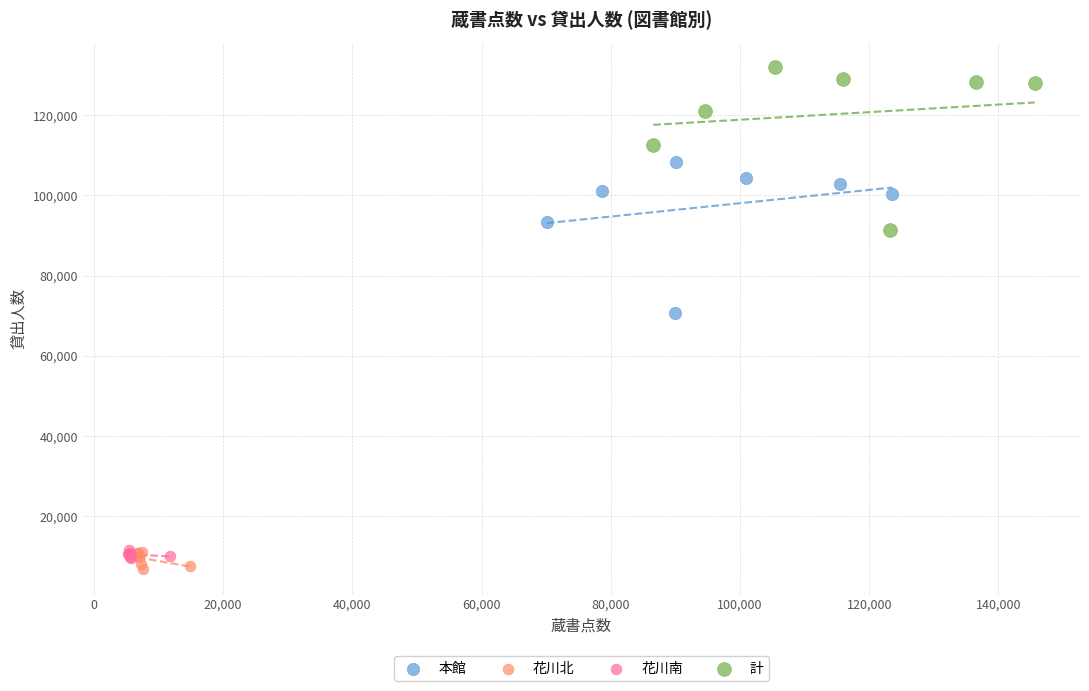

What are all the series names shown in the legend?

本館, 花川北, 花川南, 計